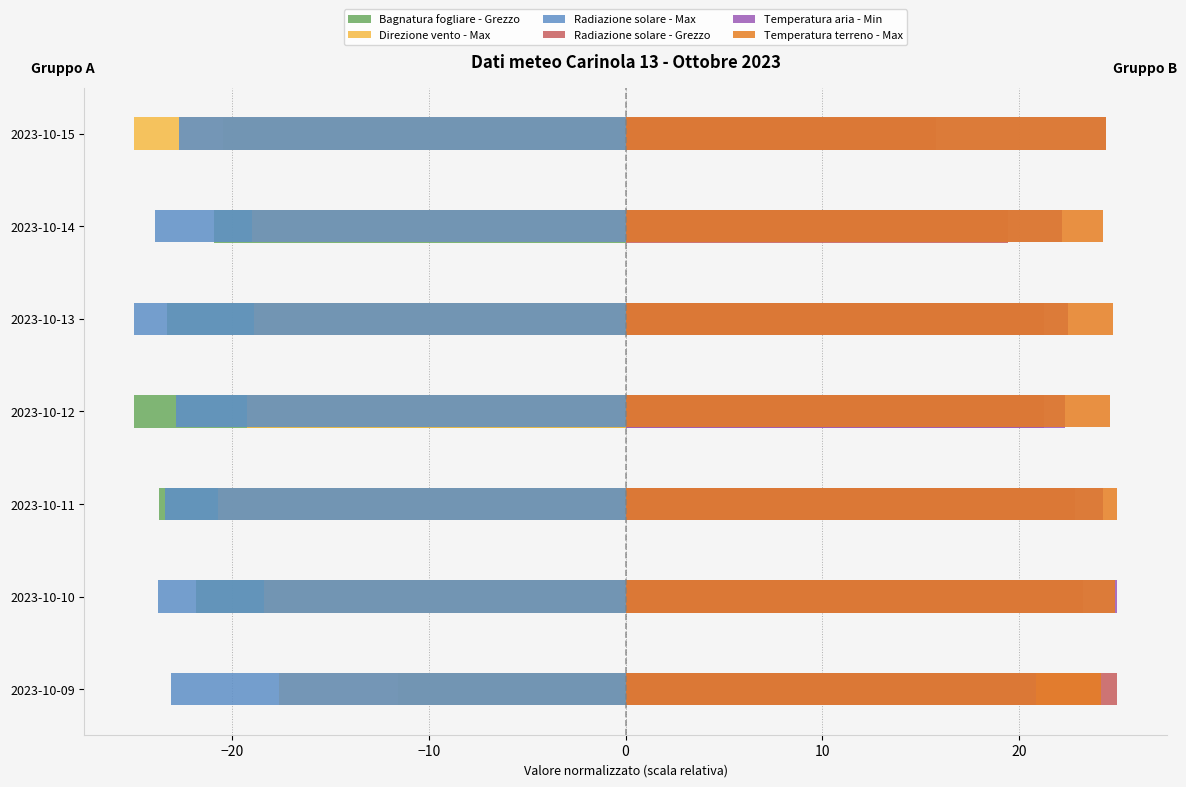

What is the maximum value for Temperatura terreno - Max?

25.0